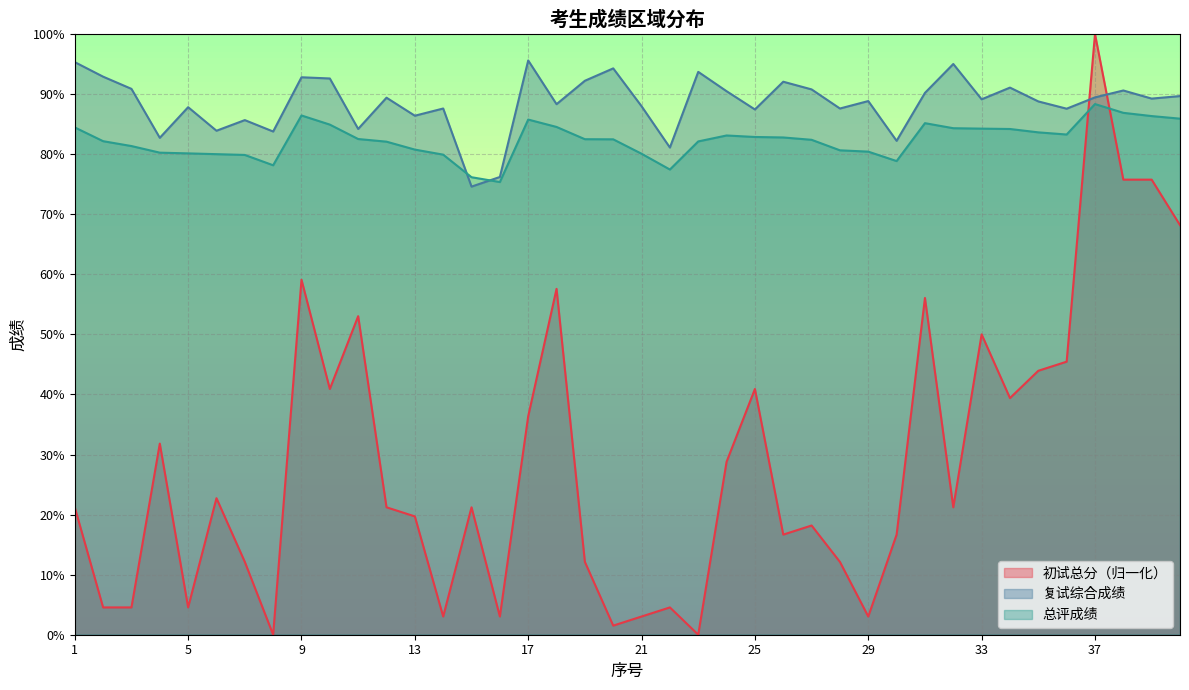

Rank the categories by 初试总分 value from highest to lowest.

37, 38, 39, 40, 9, 18, 31, 11, 33, 36, 35, 10, 25, 34, 17, 4, 24, 6, 1, 12, 15, 32, 13, 27, 26, 30, 7, 19, 28, 2, 3, 5, 22, 14, 16, 21, 29, 20, 8, 23